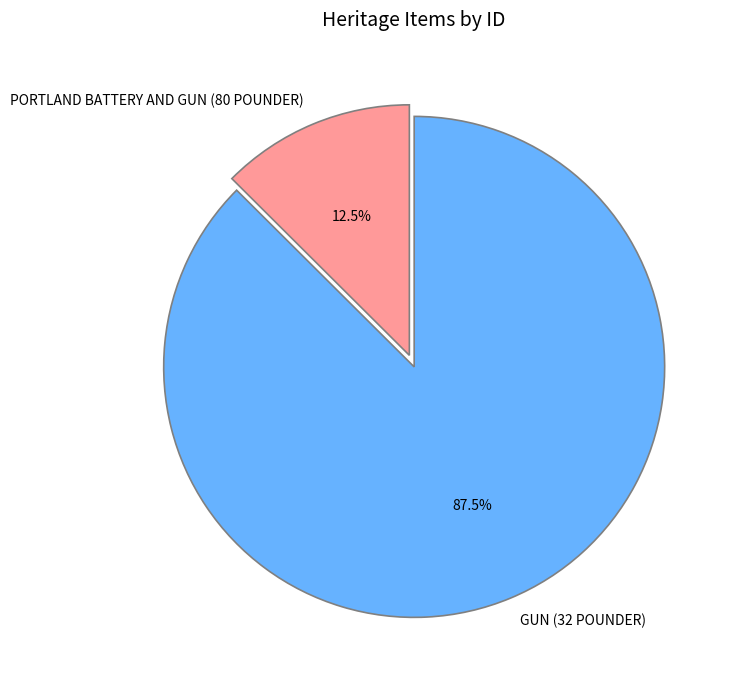

Which slice represents more than half of the pie?

GUN (32 POUNDER)